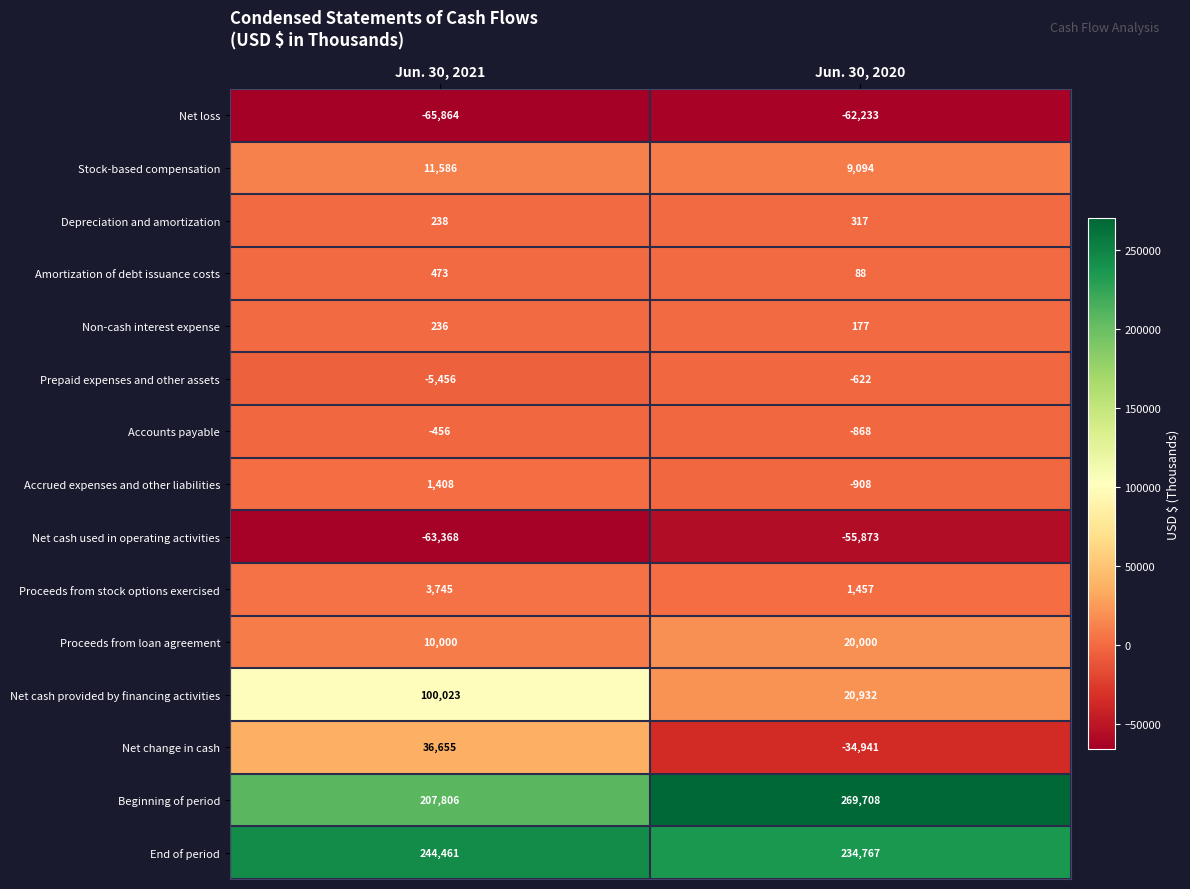

Is the value of Non-cash interest expense at Jun. 30, 2020 greater than the value of Proceeds from stock options exercised at Jun. 30, 2021?

No